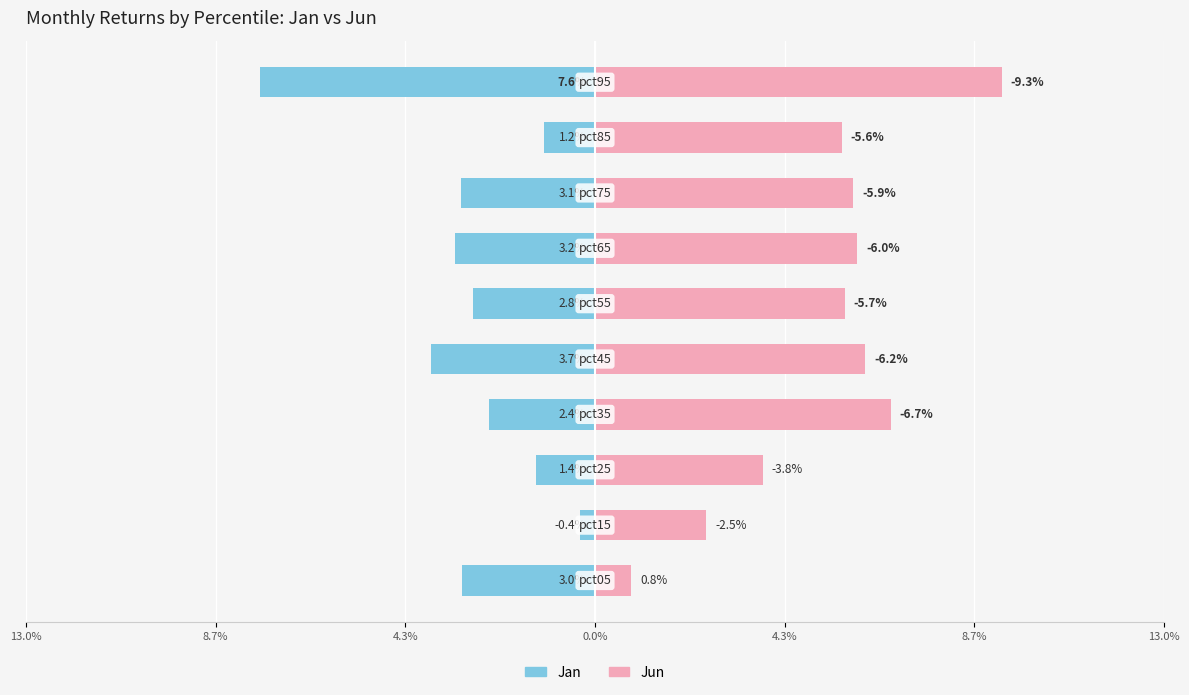

At how many categories does at least one series exceed 0?

10